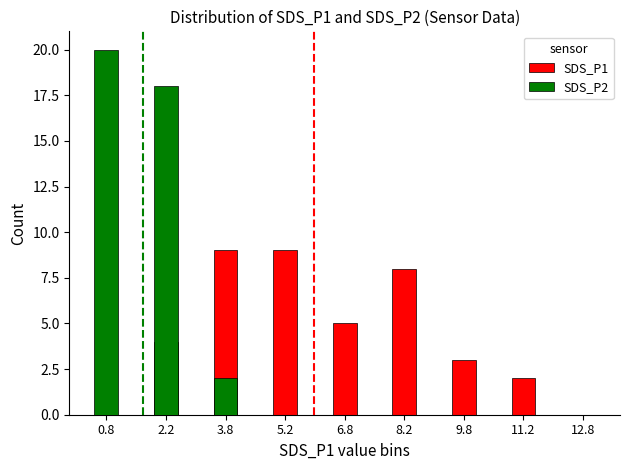

Rank the series at 5.2 from lowest to highest value.

SDS_P2, SDS_P1